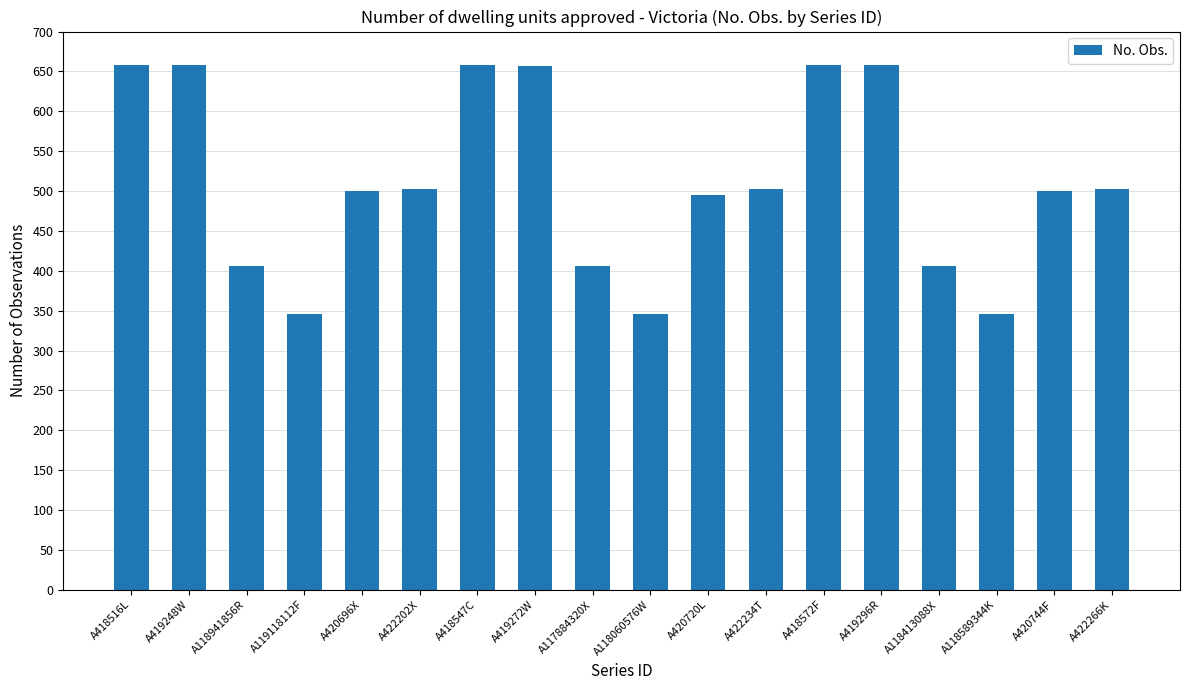

What is the difference between the values at A118589344K and A420744F?

154